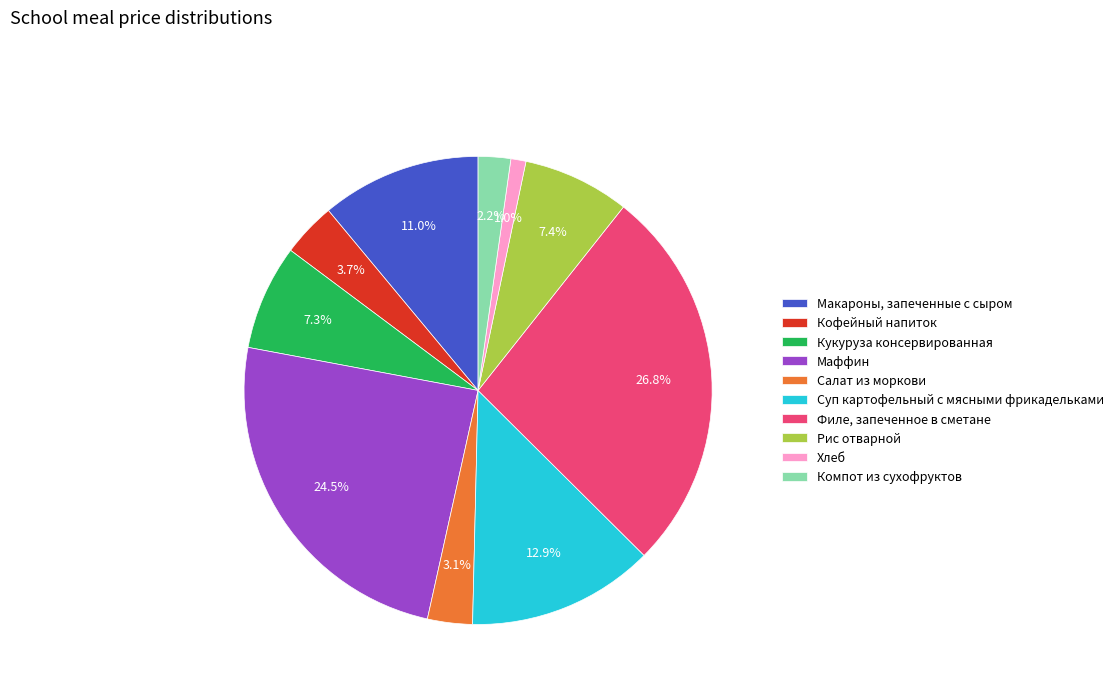

What is the largest slice in the pie chart?

Филе, запеченное в сметане